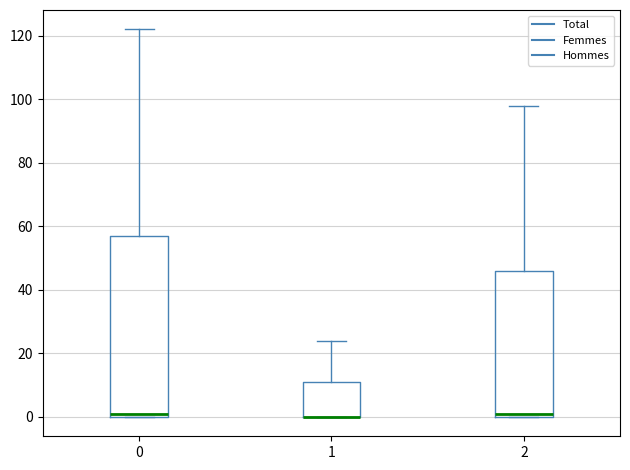

Reading left to right, transcribe this box plot: for each box, give where its median line is, the range the box spans, and where its two whiskers end, as read against the y-axis. The values are not printed on the chart, so give them approximately, as read against the axis.

0: median 2, box 0 to 58, whiskers 0 to 122
1: median 0 (drawn on the box's lower edge), box 0 to 12, whiskers 0 to 24
2: median 2, box 0 to 46, whiskers 0 to 98